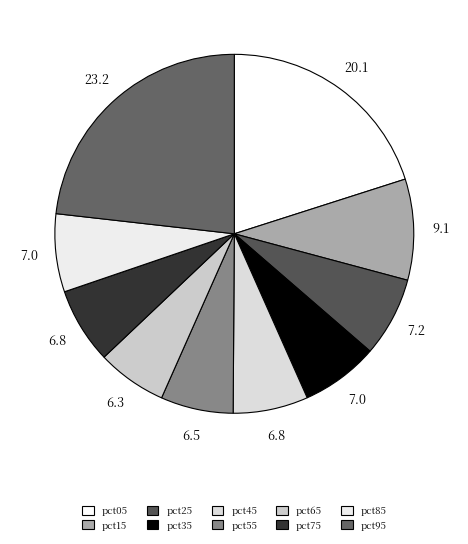

Count the number of slices in the pie.

10